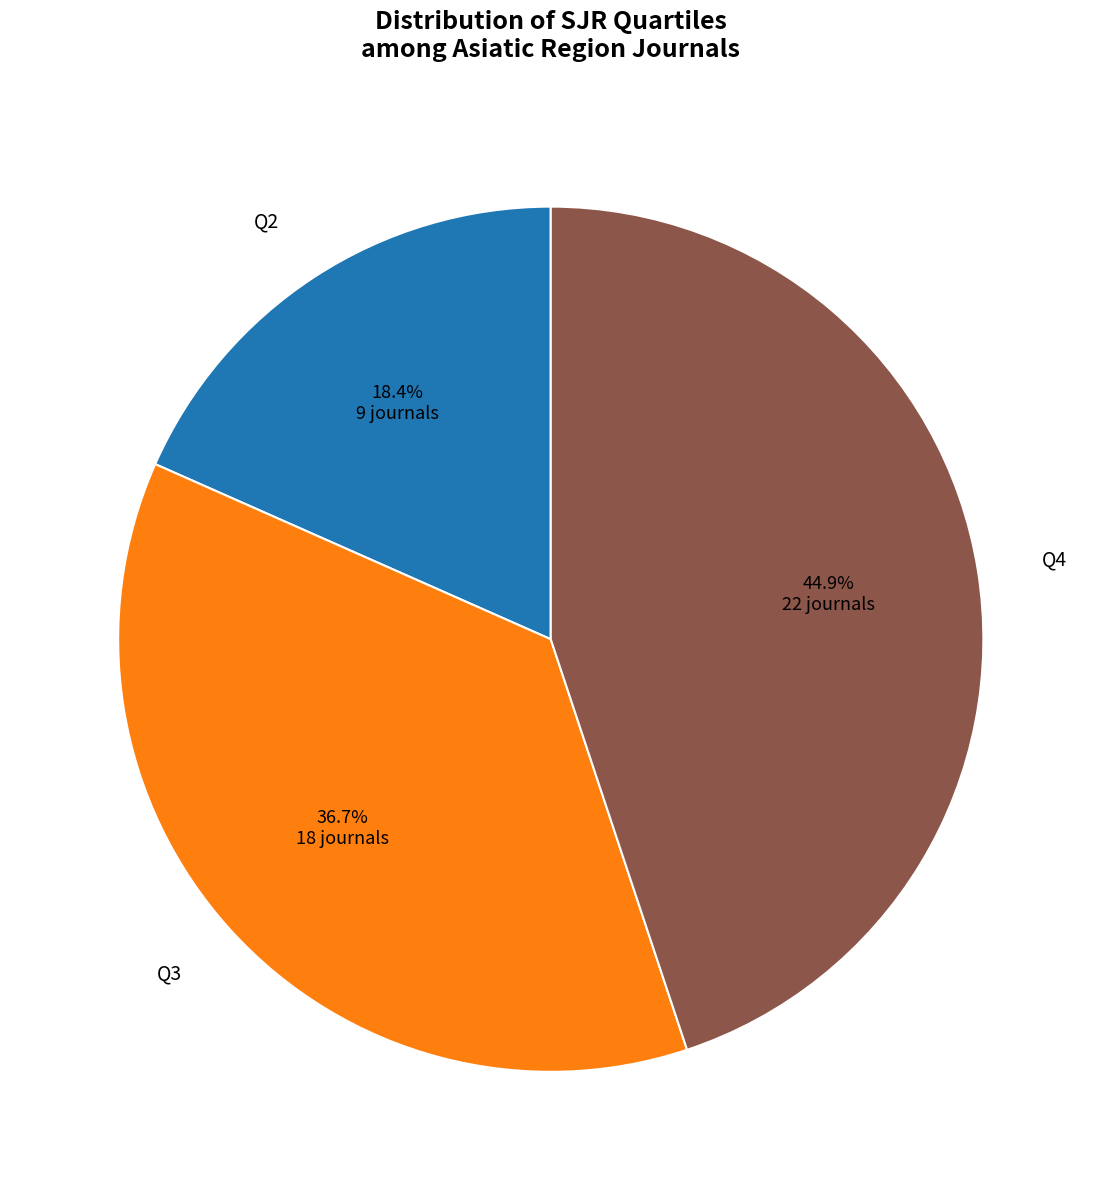

Combined, do Q4 and Q2 account for over 50%?

Yes